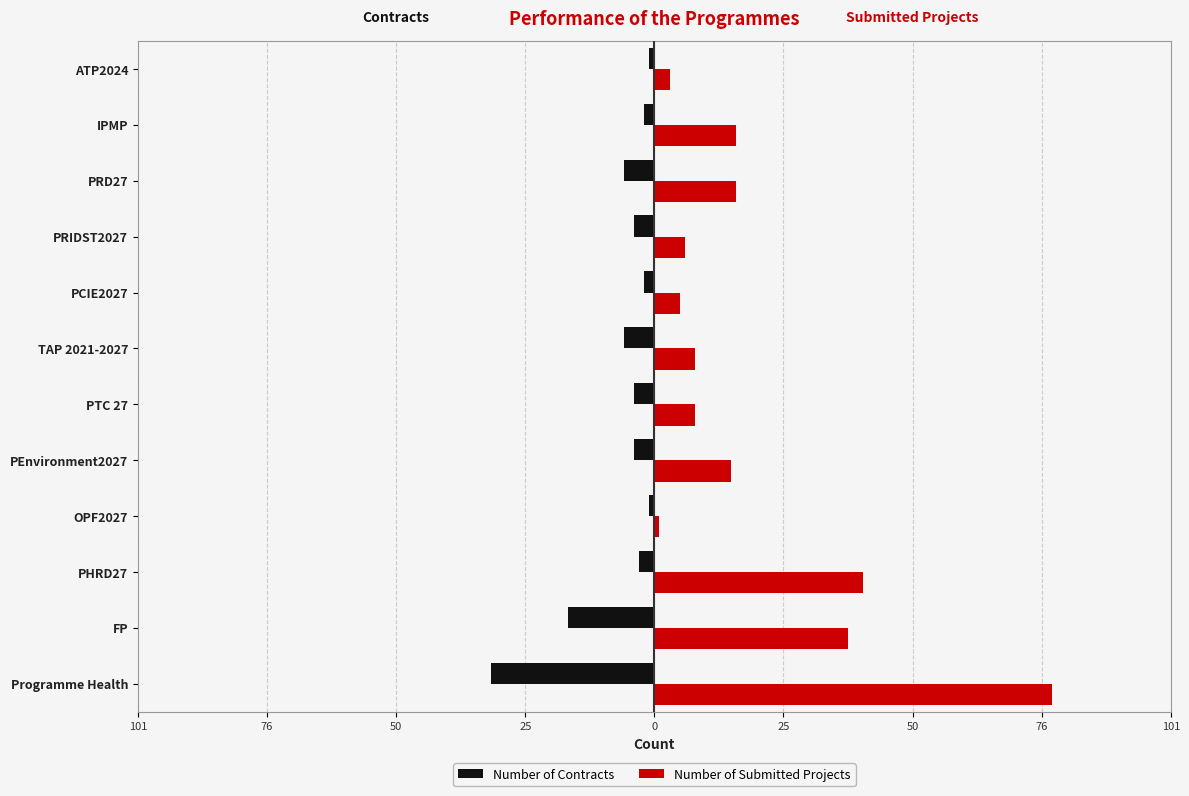

What is the highest value of the Number of Contracts series?

-1